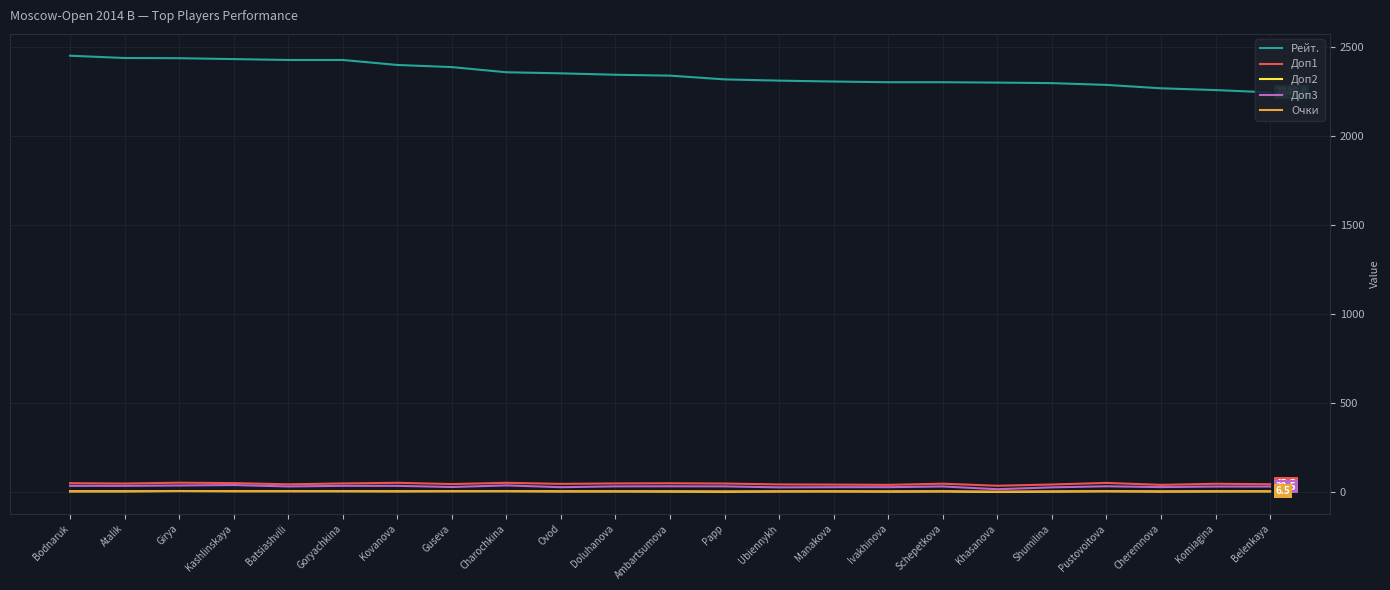

True or false: Рейт. has a value of 742.6 at Goryachkina.

False